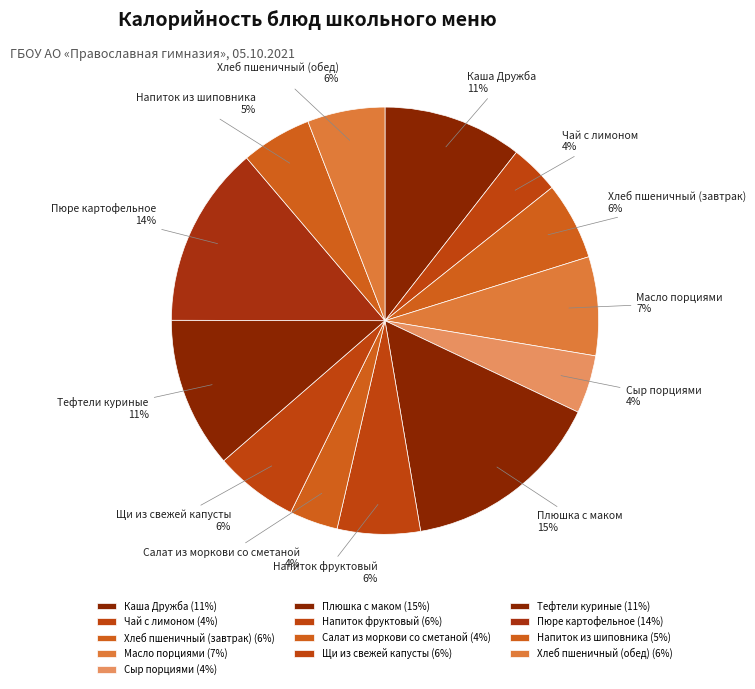

Is it true that Сыр порциями is 4% of the pie?

True